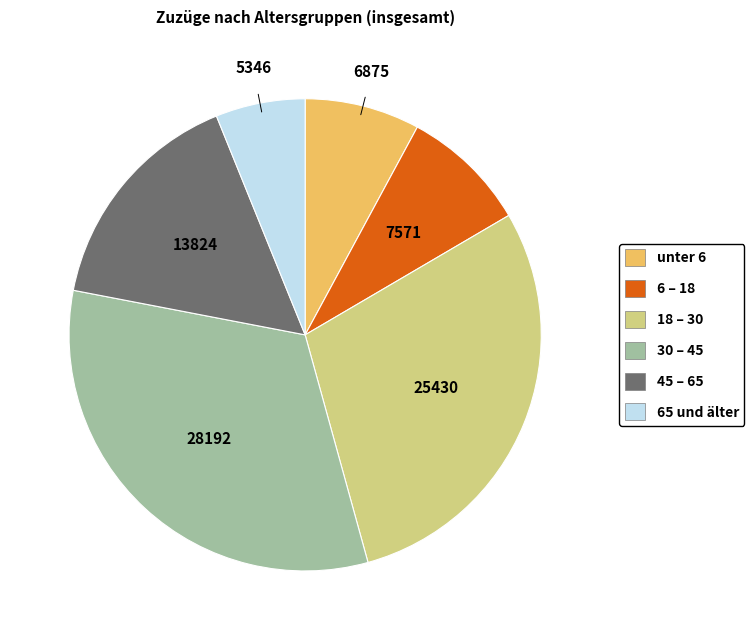

What is the largest slice in the pie chart?

30 – 45